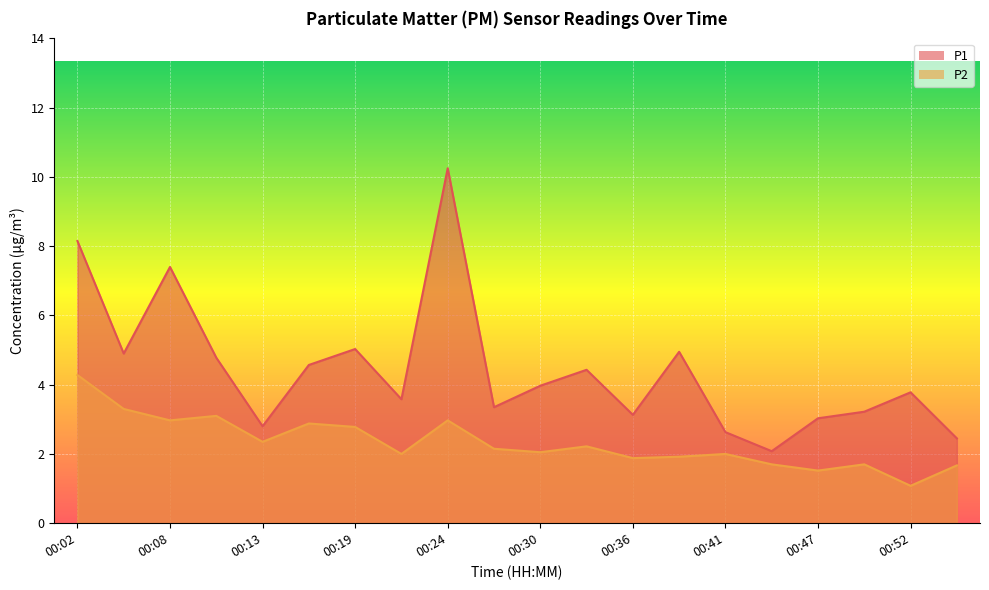

At which category does the chart reach its minimum across all series?

00:52